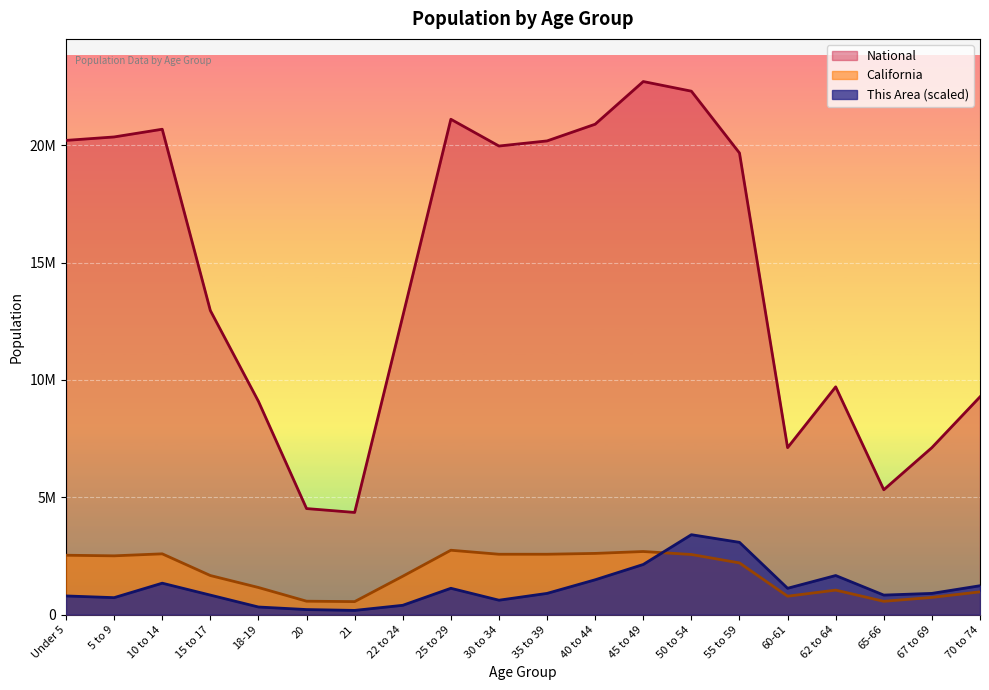

What is the total value across all series at 35 to 39?

23659148.8